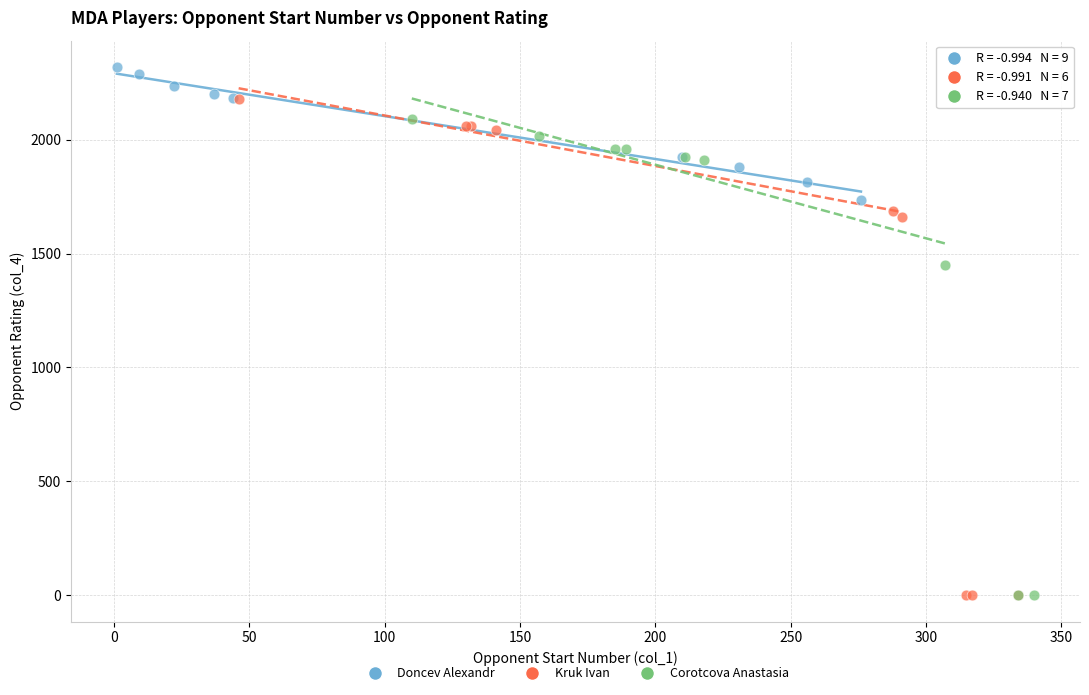

Which series contains the highest Y value?

Doncev Alexandr